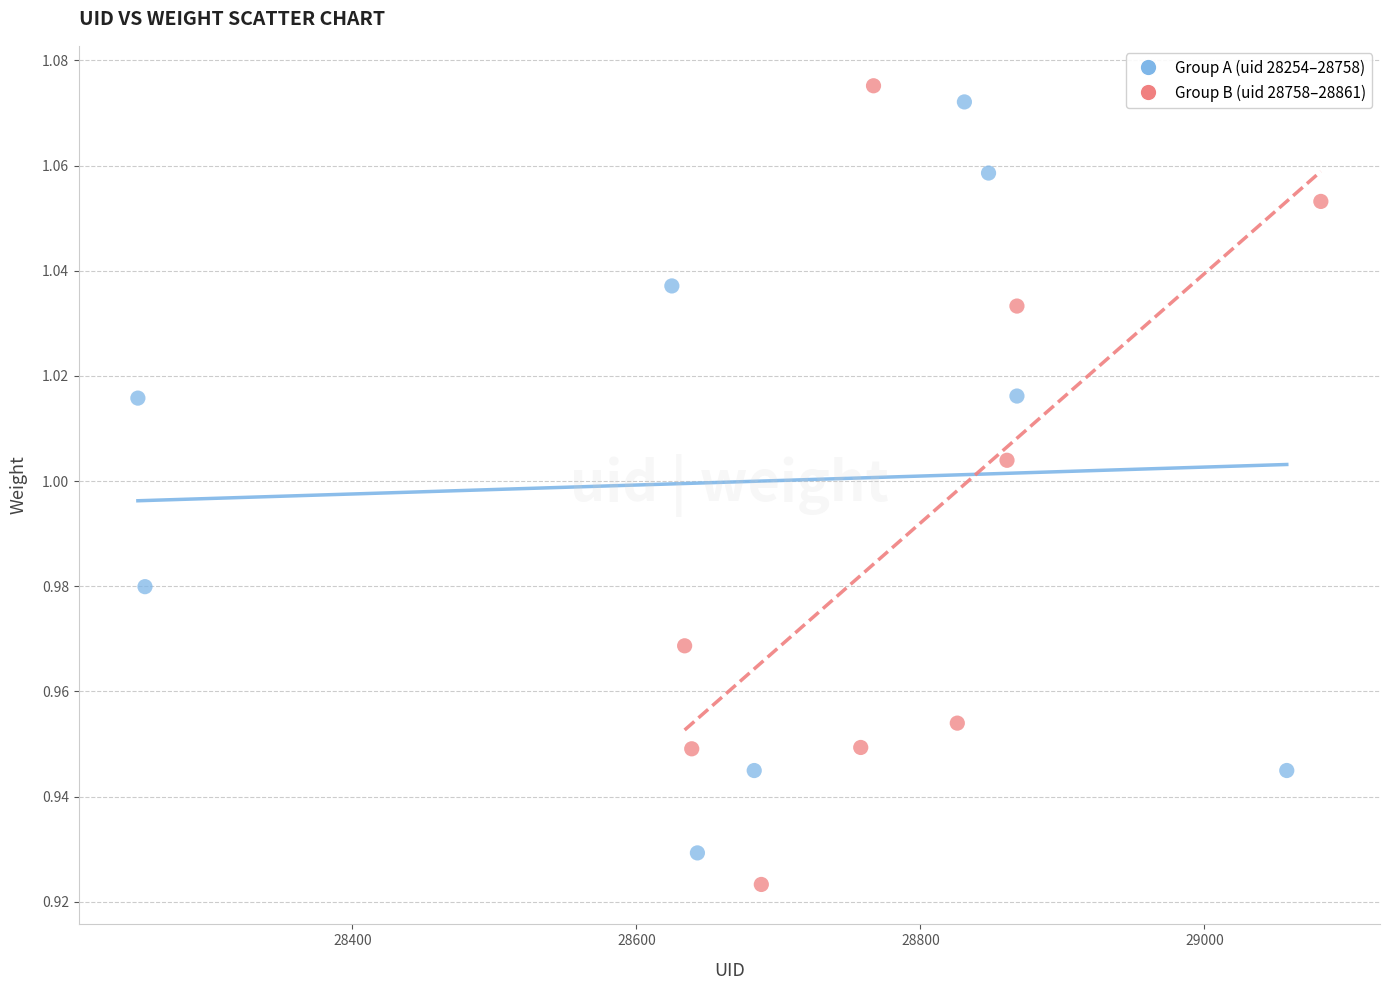

Which series has the largest Y range (max minus min)?

Group B (uid 28758–28861)